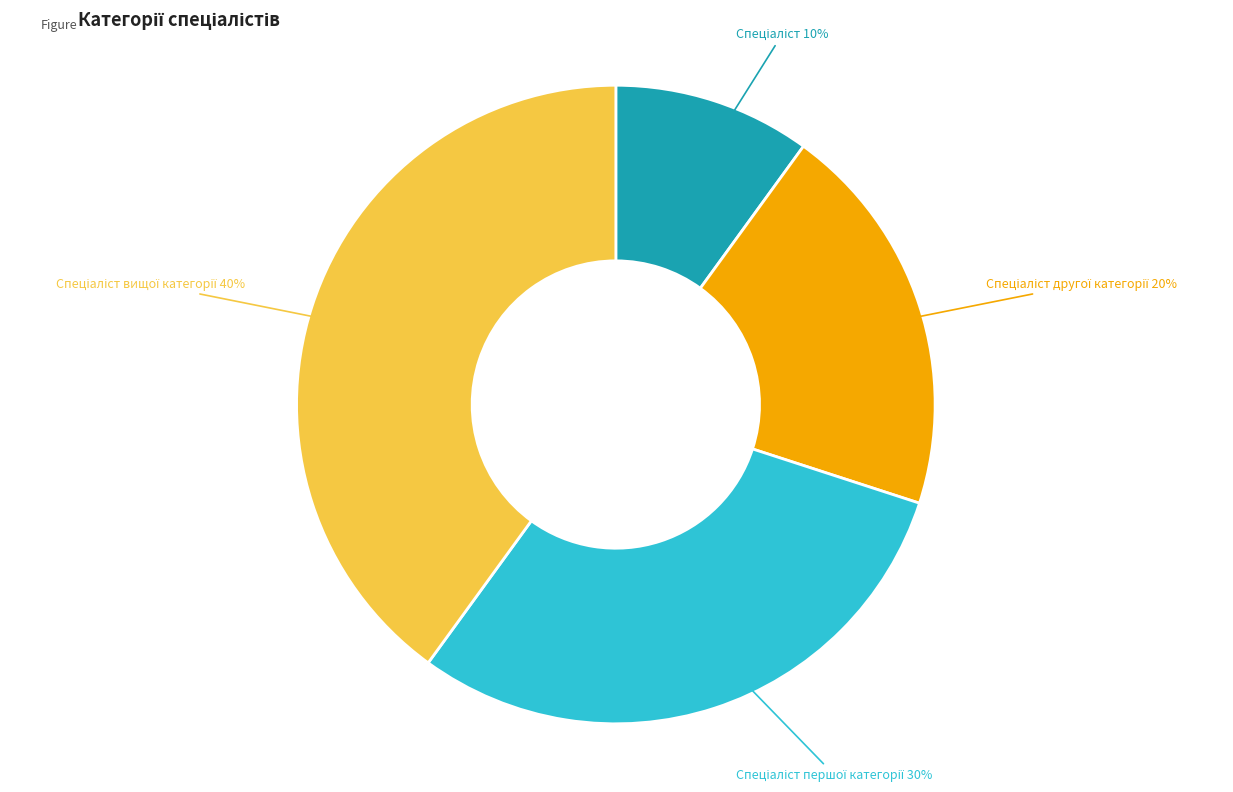

Is there a majority slice in this chart?

No